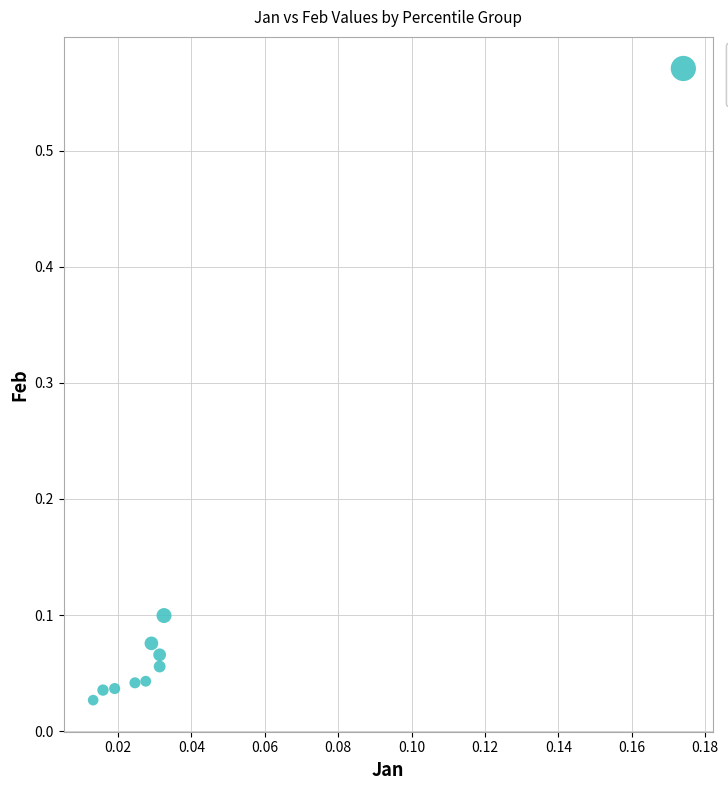

What is the range of Y values (max minus min)?

0.5